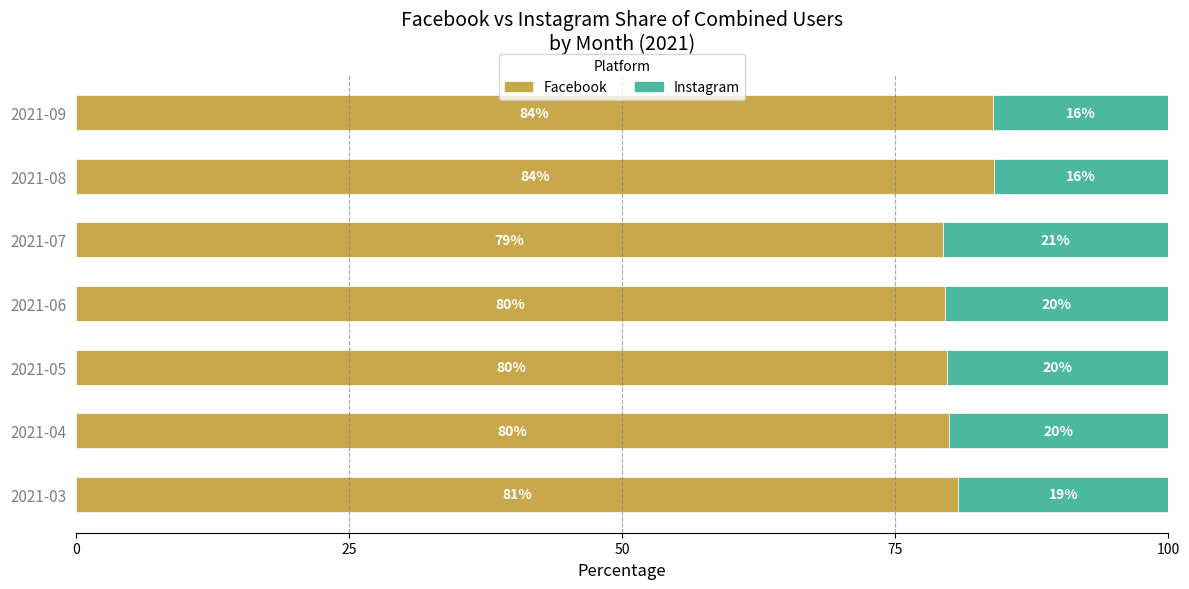

Where is Facebook nearest to the value 81?

2021-03